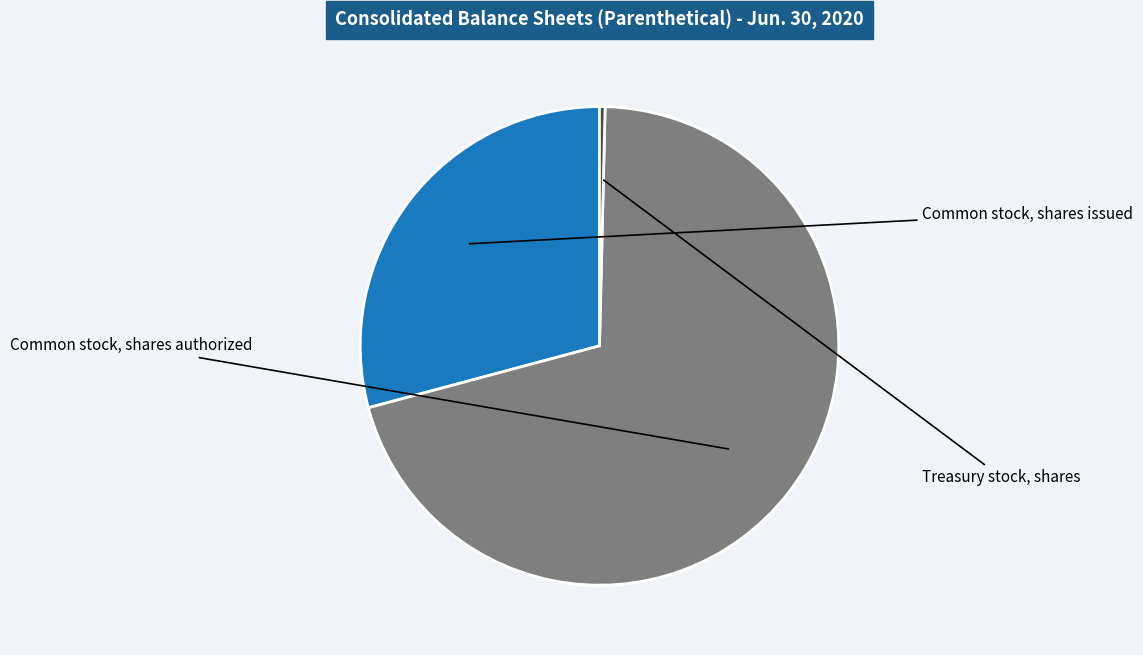

Is there a majority slice in this chart?

Yes